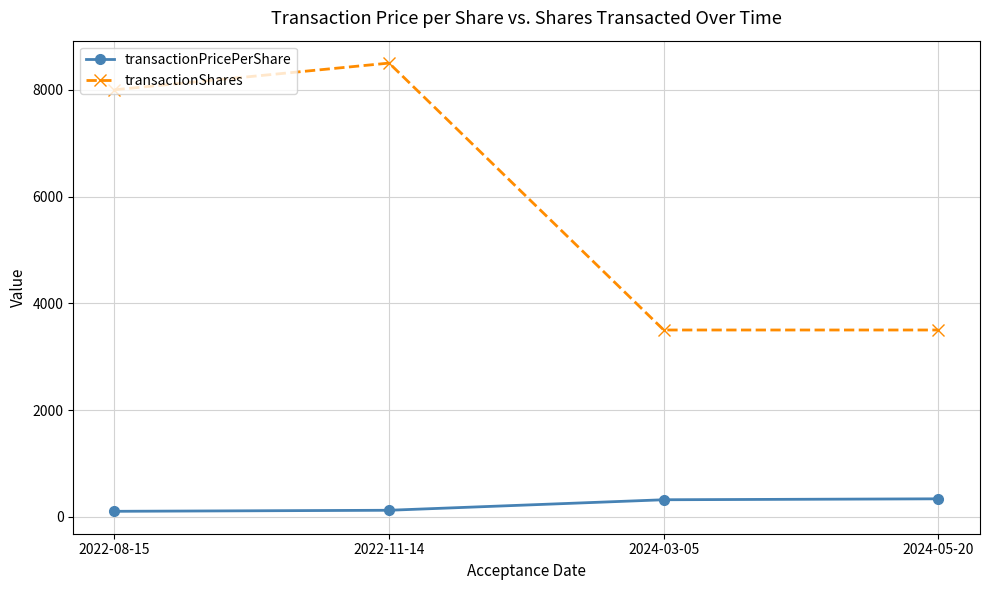

Does the chart have visible grid lines?

Yes